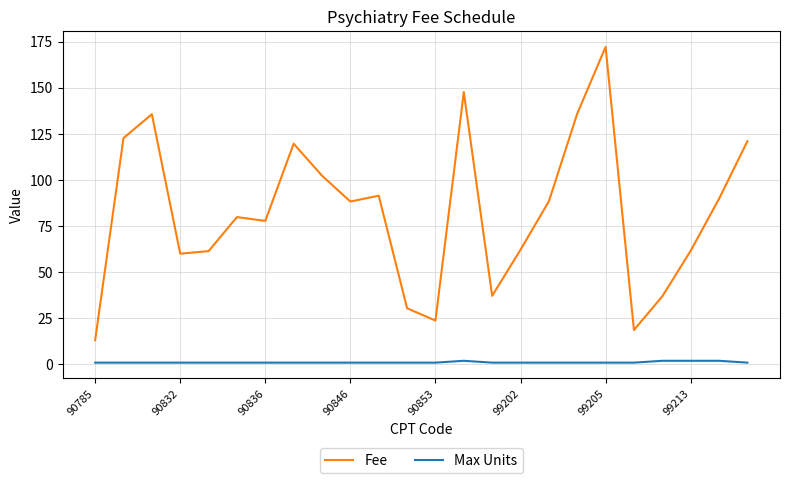

Which series has the largest range (max minus min)?

Fee